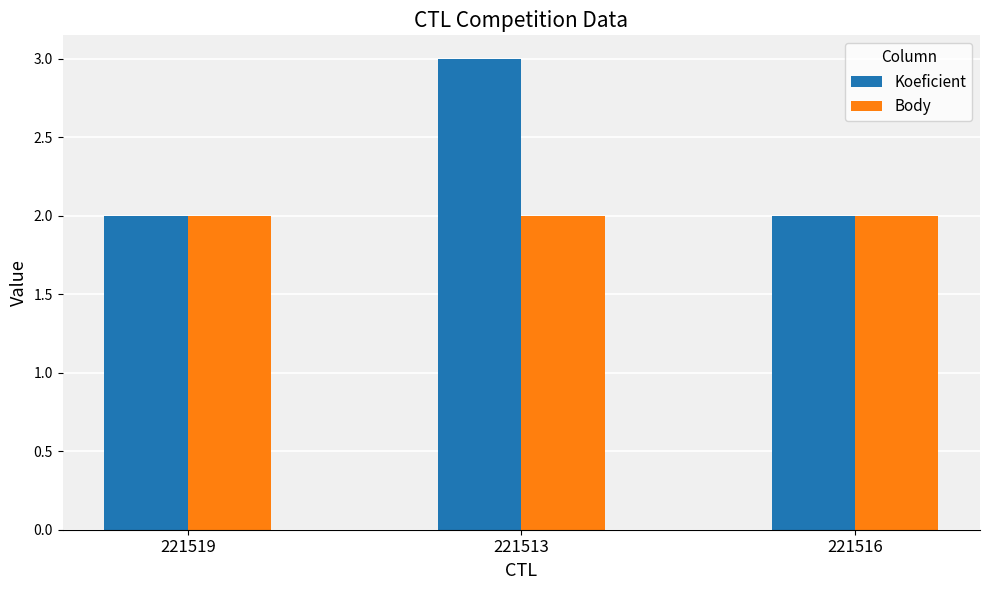

How many Koeficient values are between 2 and 3?

3